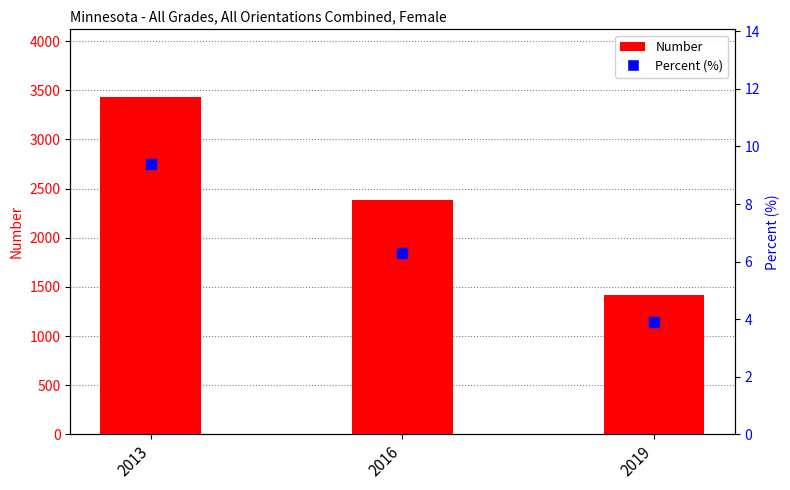

Which series has the widest spread of Y values?

Number